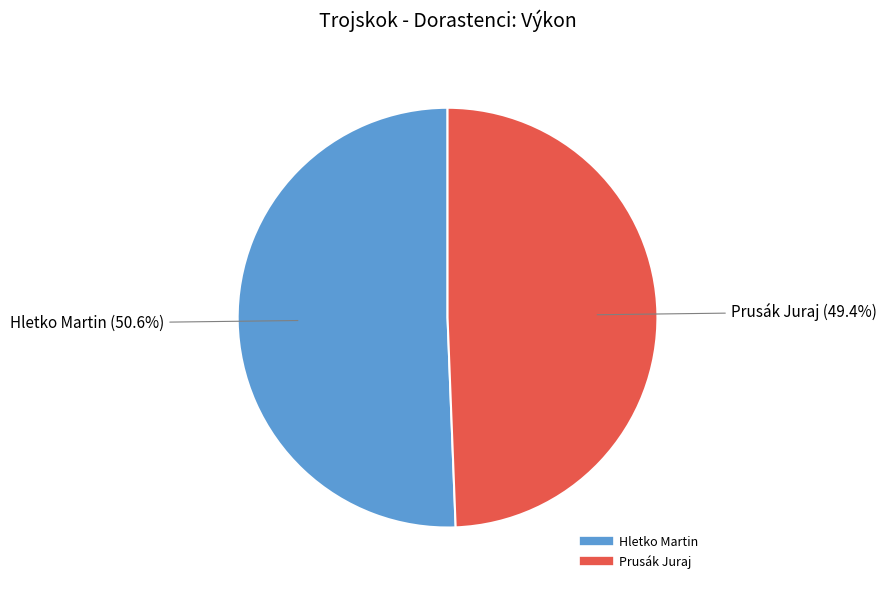

To the nearest percent, what is the combined percentage of Prusák Juraj and Hletko Martin?

100%